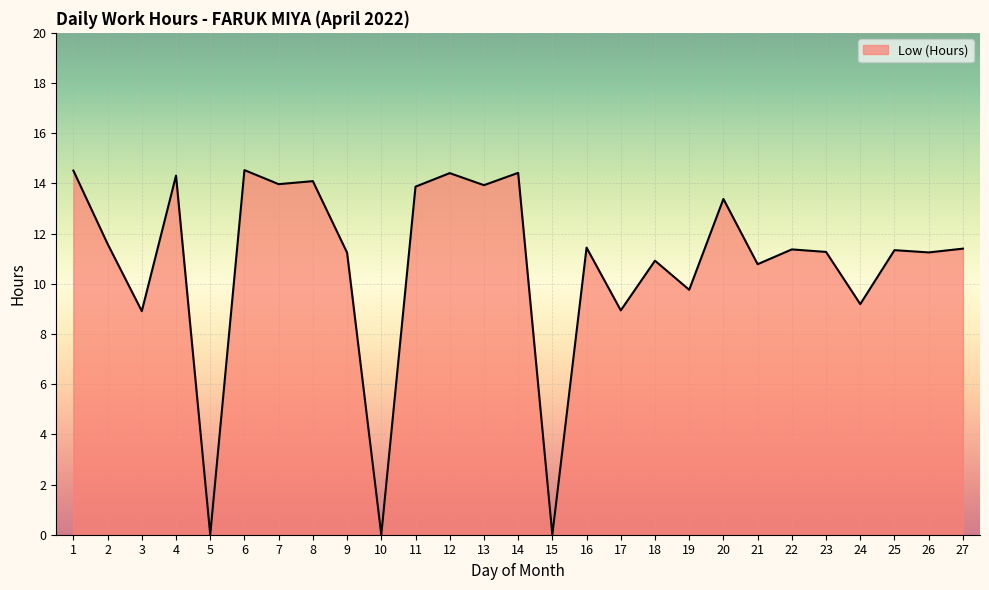

Is it true that the value at 5 is 0.0?

True